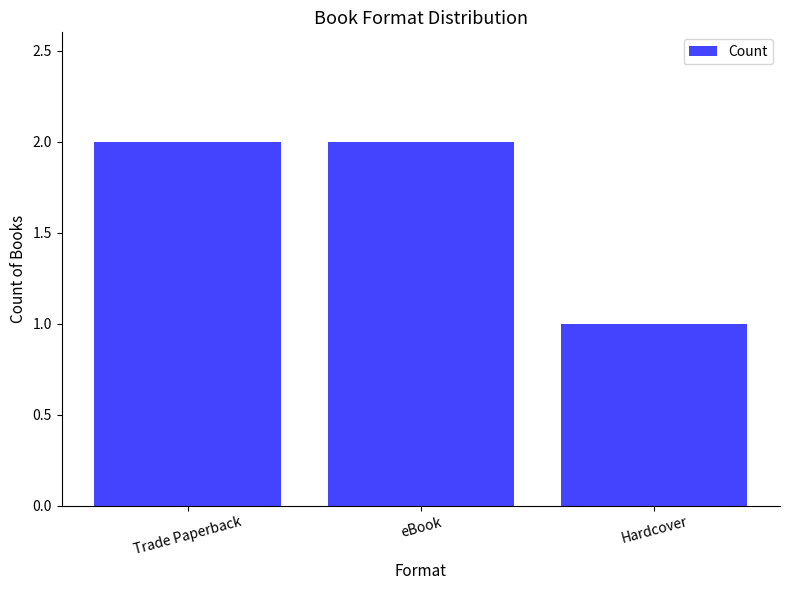

Are the bars horizontal?

No